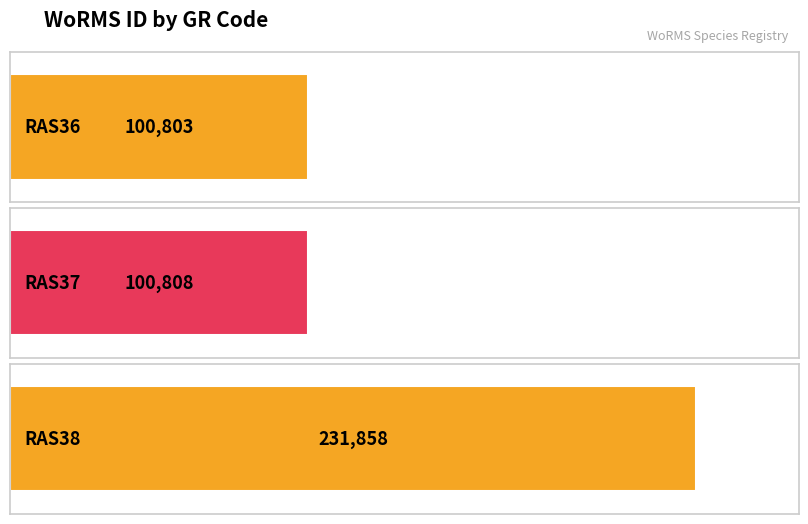

Reading left to right, list all the values displayed in this chart.

RAS36=100803	RAS37=100808	RAS38=231858